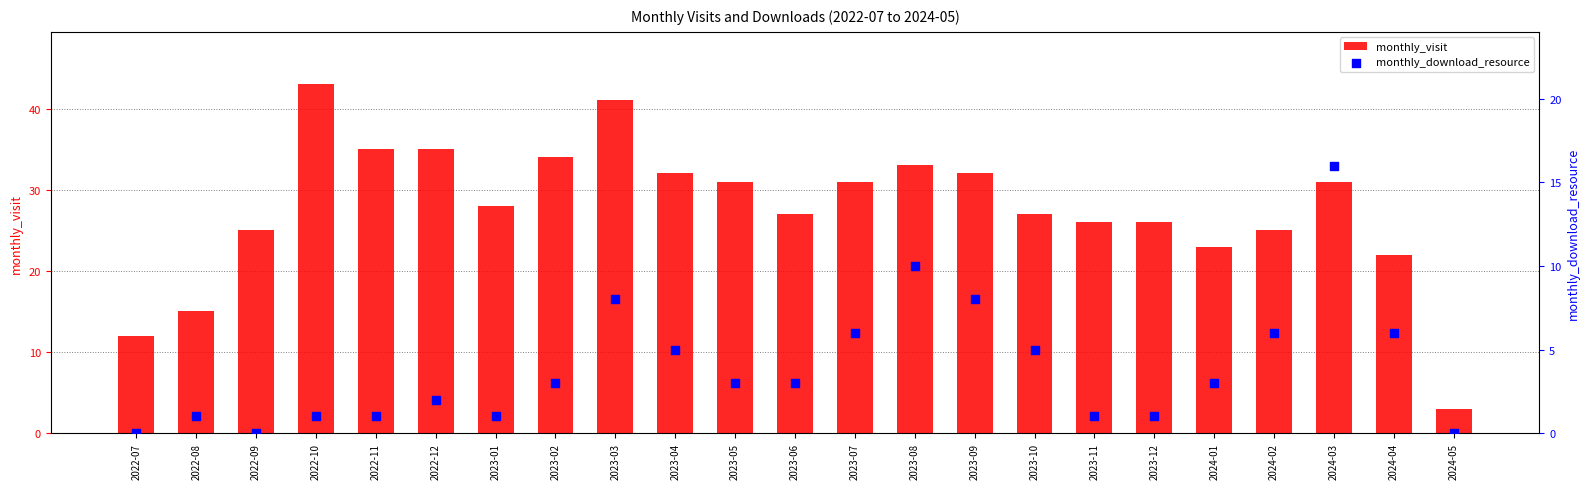

Which series contains the highest Y value?

monthly_visit